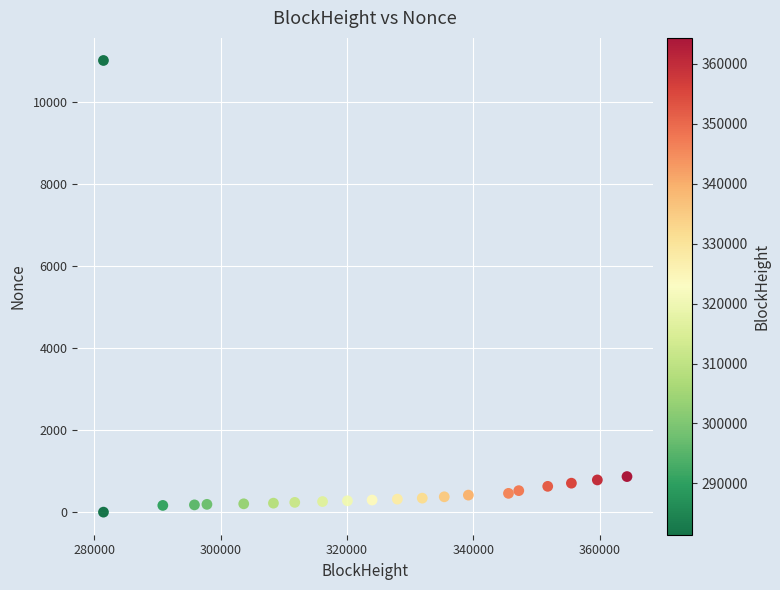

What is the range of X values (max minus min)?

82898